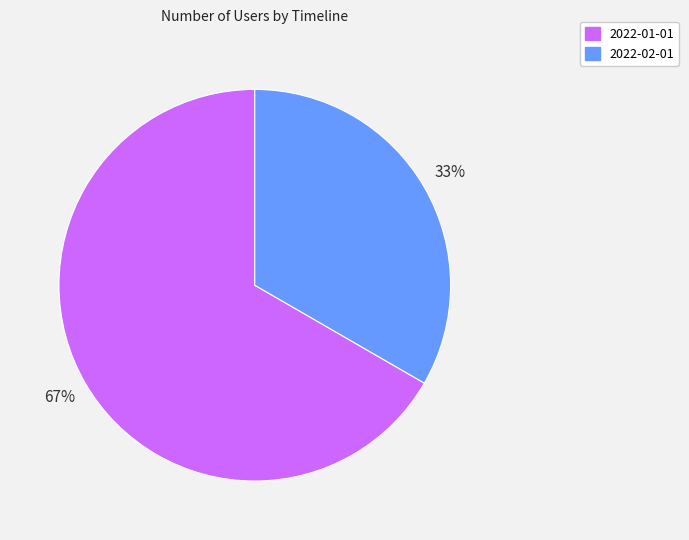

What percentage is the 2022-02-01 slice, to the nearest percent?

33%